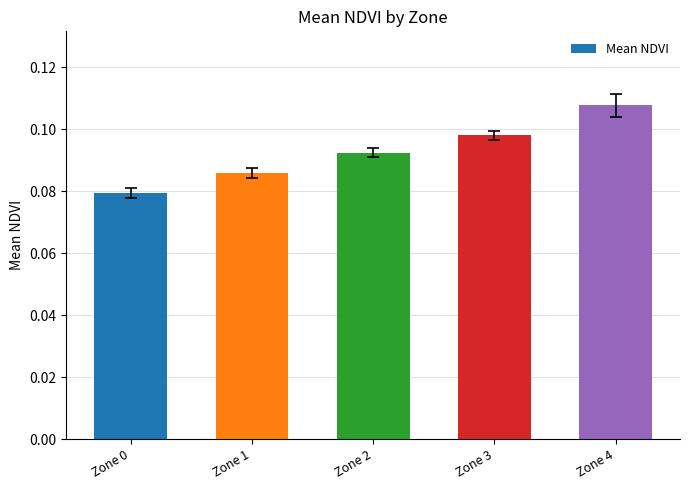

What is the sum of all values?

0.5